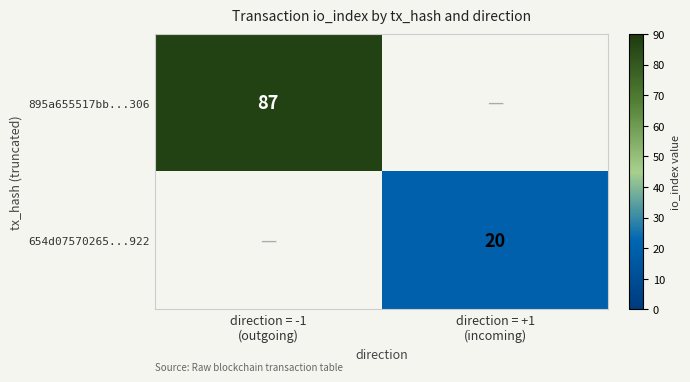

What is the approximate value of 895a655517bb...306 at direction = -1 (outgoing), to the nearest 10?

90